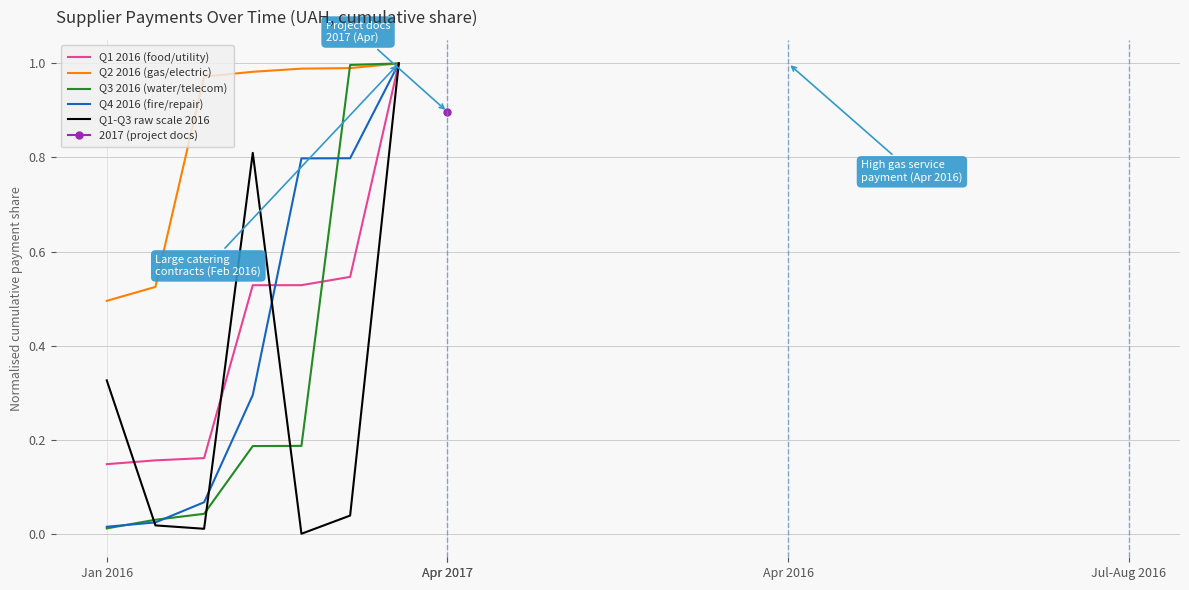

Which series has the largest total across all categories?

Q2 2016 (gas/electric)